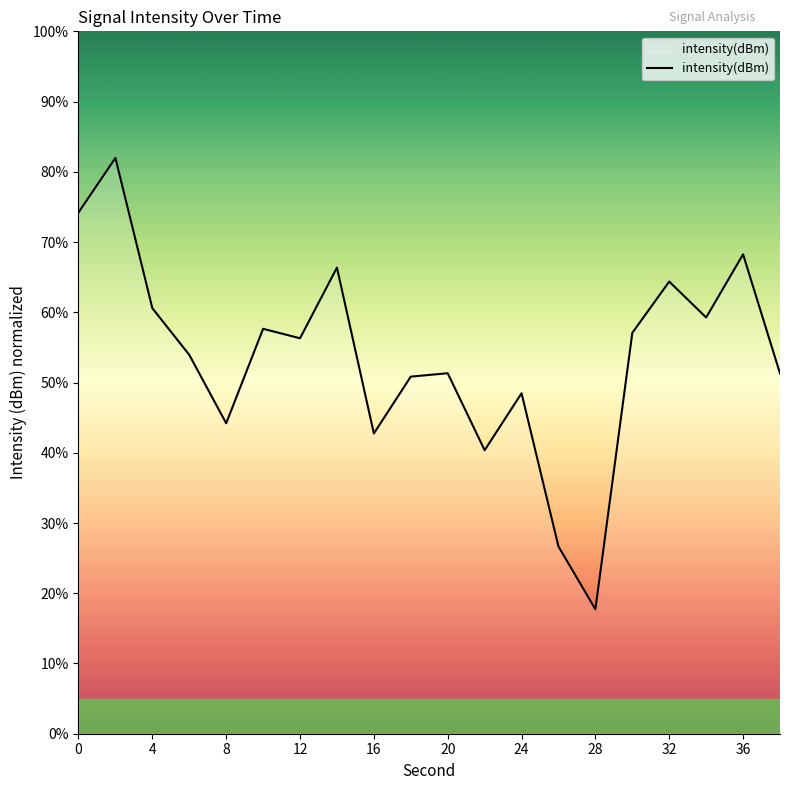

What is the difference between the maximum and minimum values?

64.3